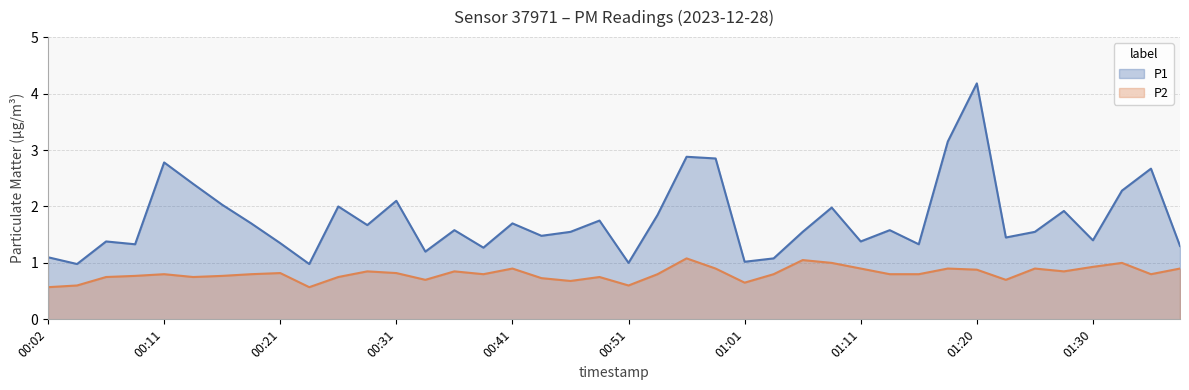

Which category has the highest value across all series?

01:20